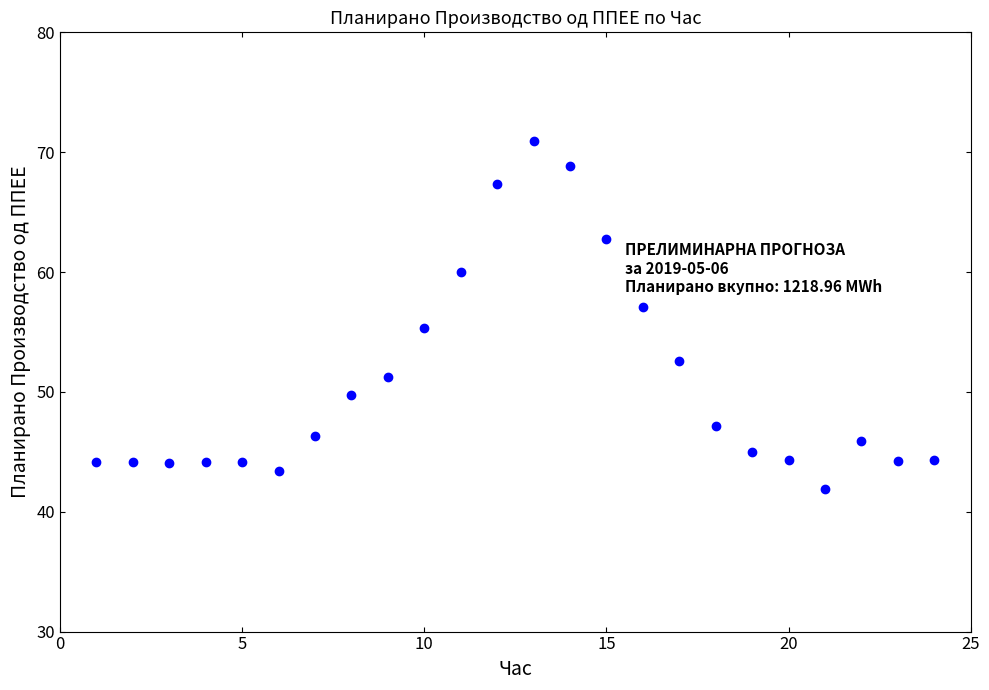

What is the range of Y values (max minus min)?

29.0